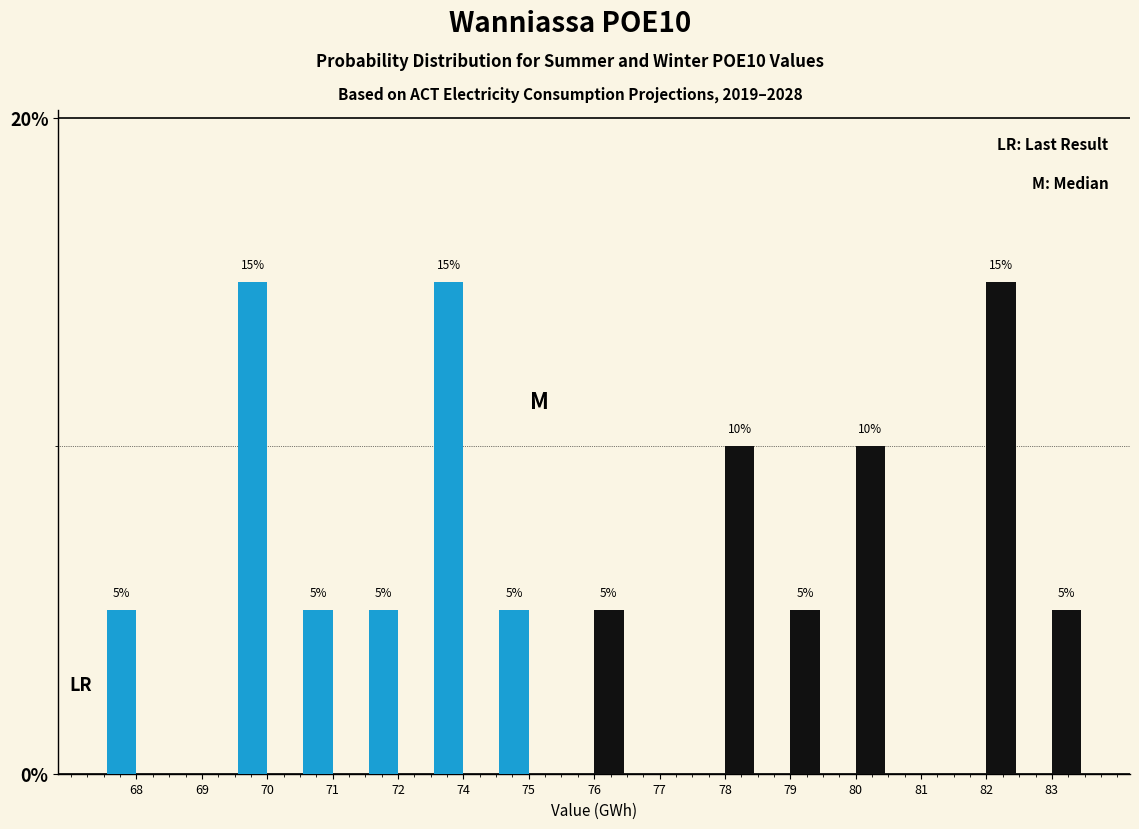

What is the total value across all series at 75?

5